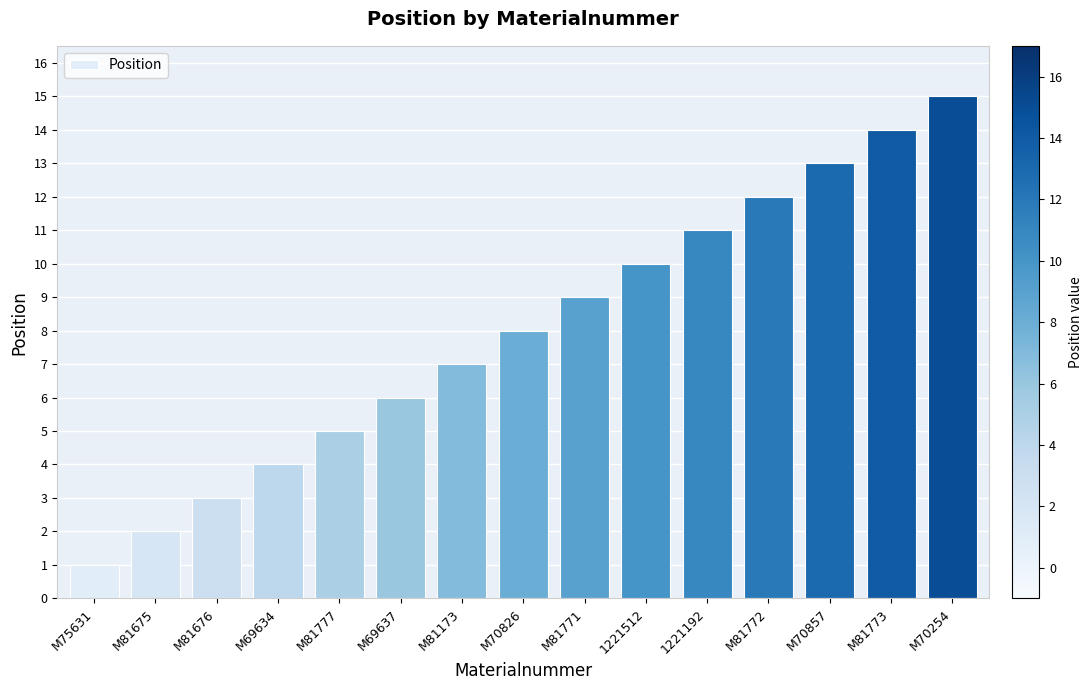

Does the chart contain stacked bars?

No